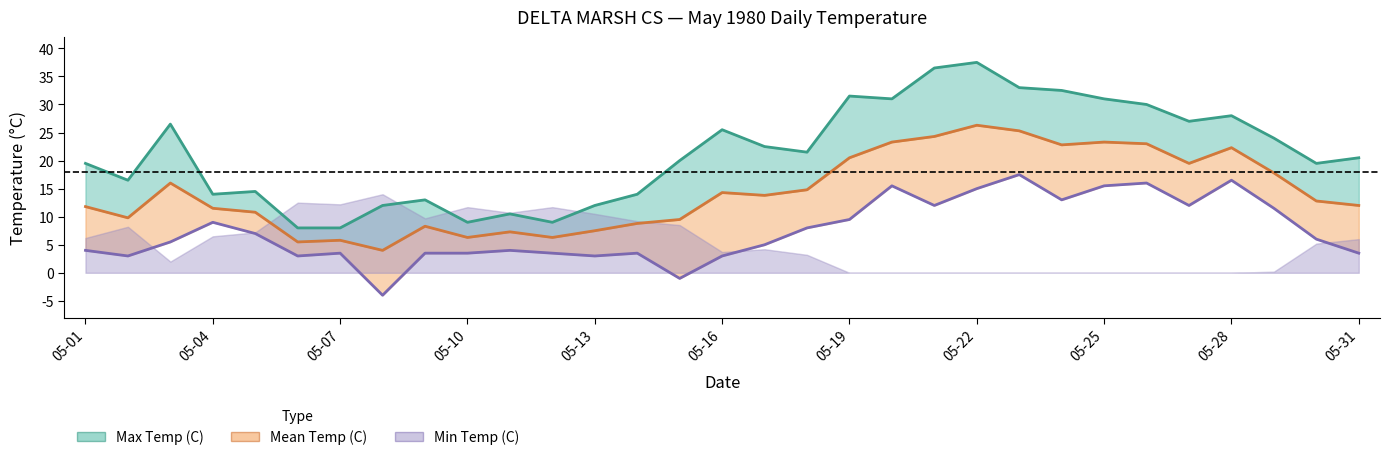

True or false: Mean Temp (C) has more than 1 interior local peaks.

True